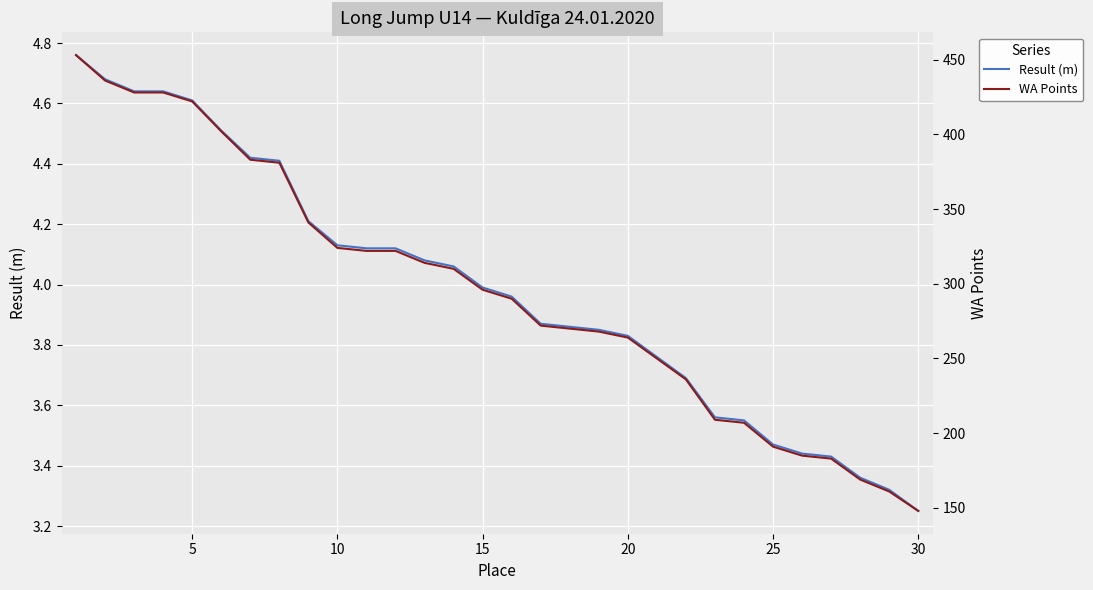

The Result (m) series shows 1.7 at 20. True or false?

False